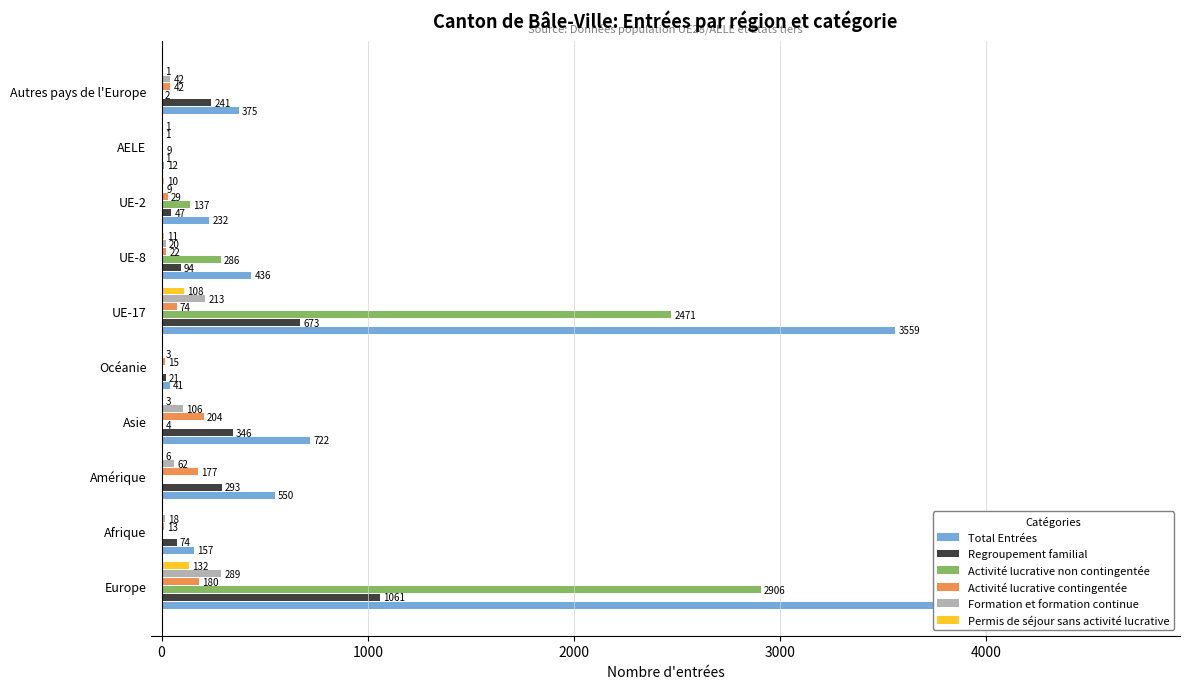

Is it true that Activité lucrative contingentée equals 107 at Europe?

False